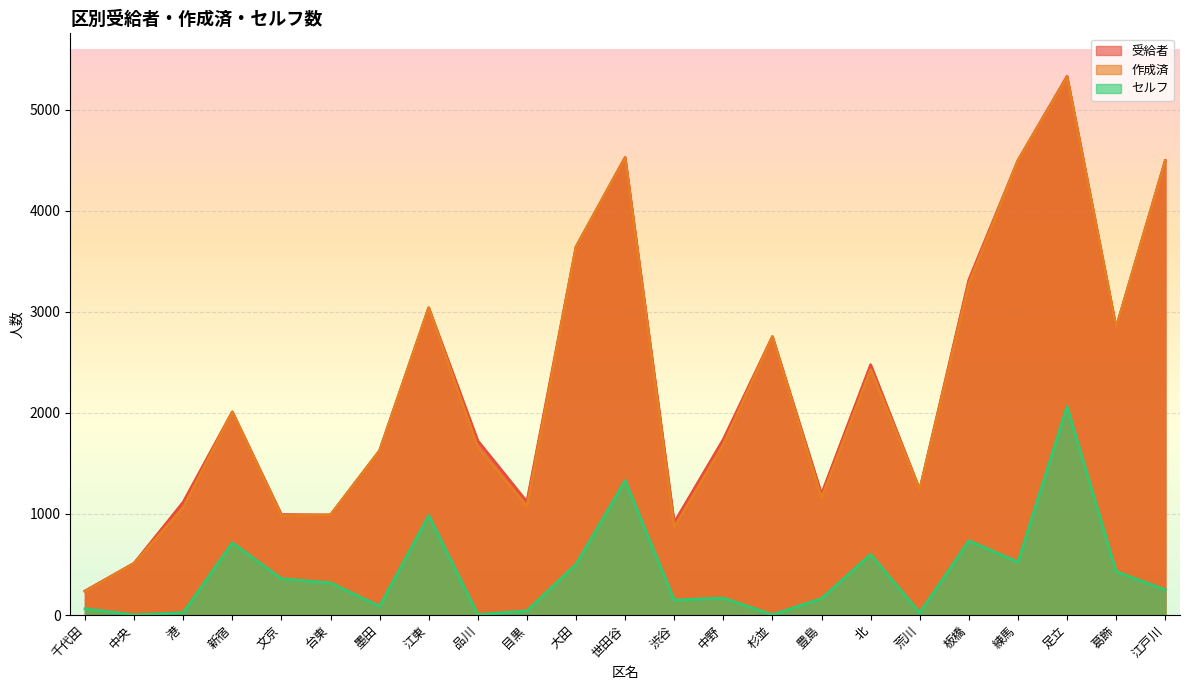

How many categories are shown in the chart?

23